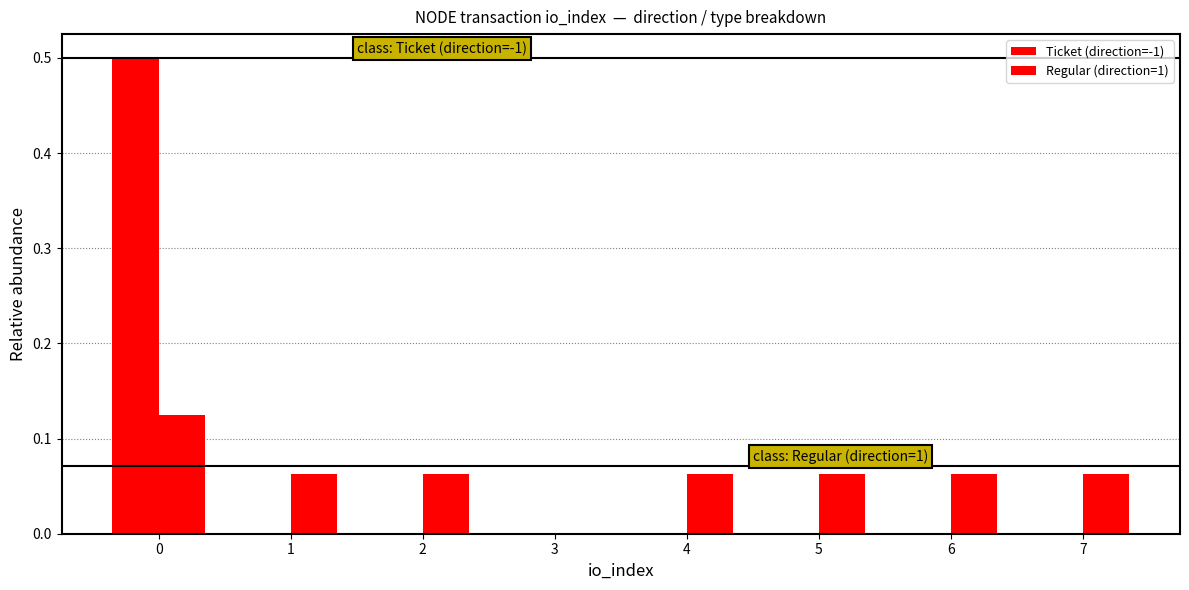

Reading right to left, list all the values displayed in this chart.

Ticket (direction=-1): 7=0.0	6=0.0	5=0.0	4=0.0	3=0.0	2=0.0	1=0.0	0=0.5
Regular (direction=1): 7=0.1	6=0.1	5=0.1	4=0.1	3=0.0	2=0.1	1=0.1	0=0.1